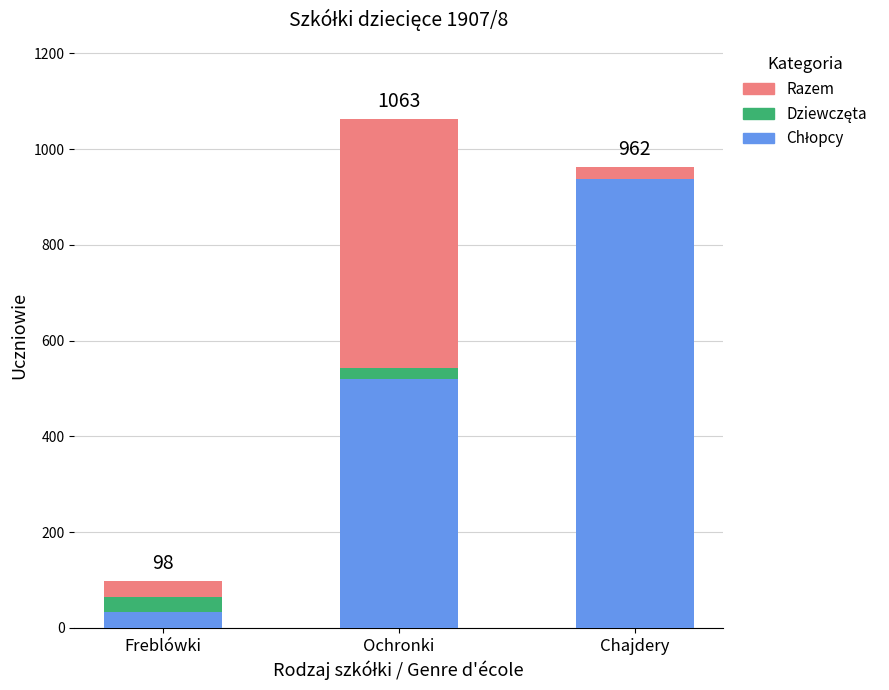

How many bars are there in total?

9